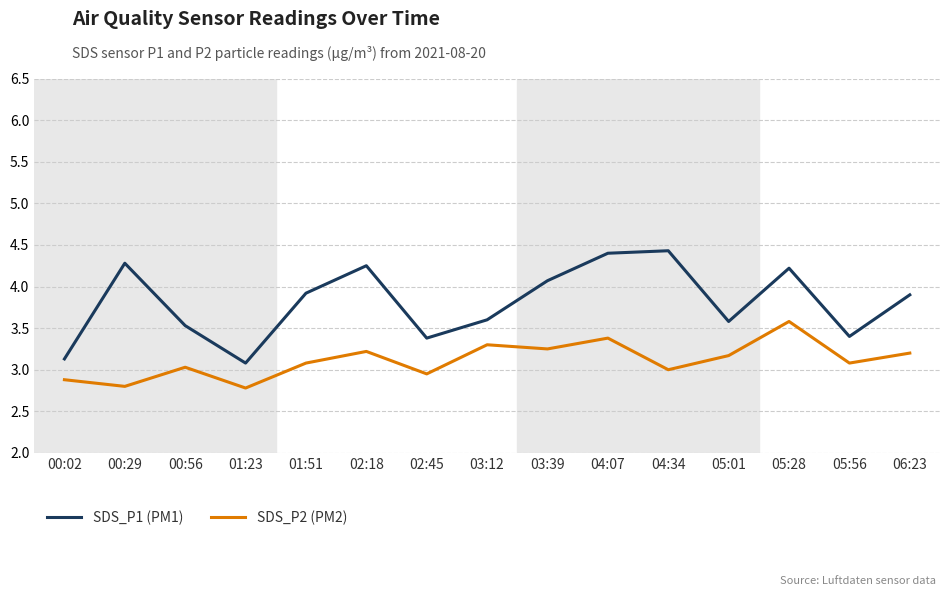

True or false: SDS_P2 (PM2) and SDS_P1 (PM1) cross at least once.

False